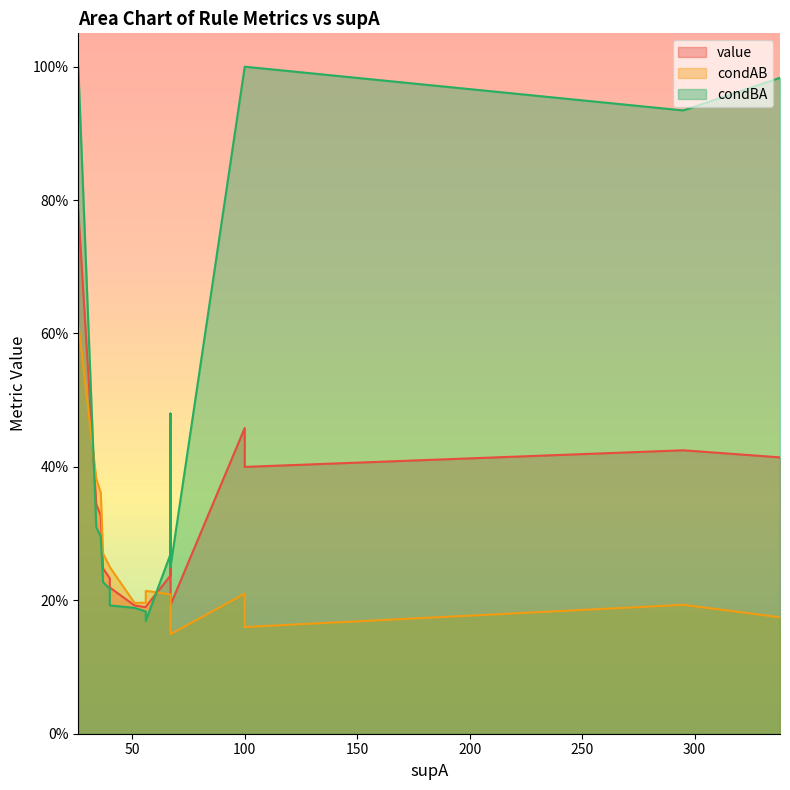

What are all the series names shown in the legend?

value, condAB, condBA